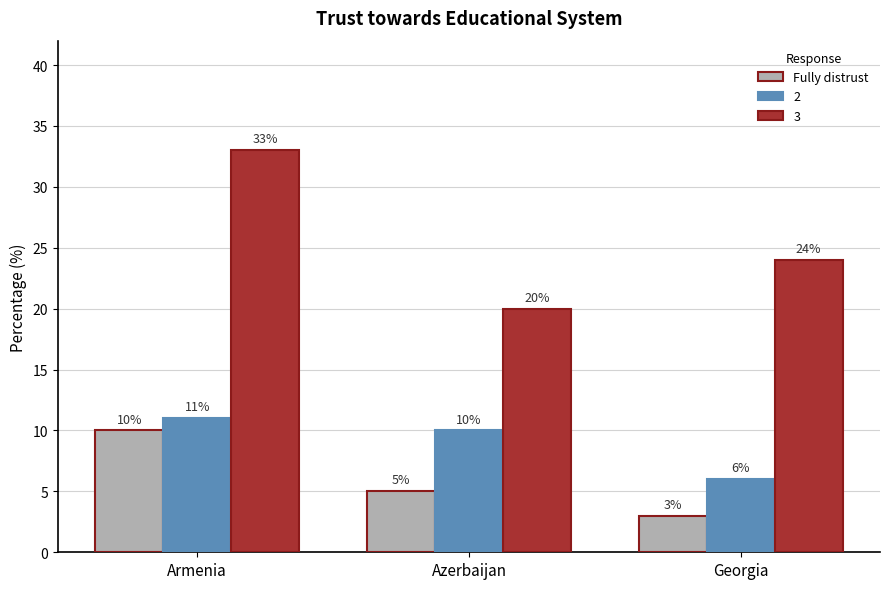

Where does the 3 series first go above 24?

Armenia